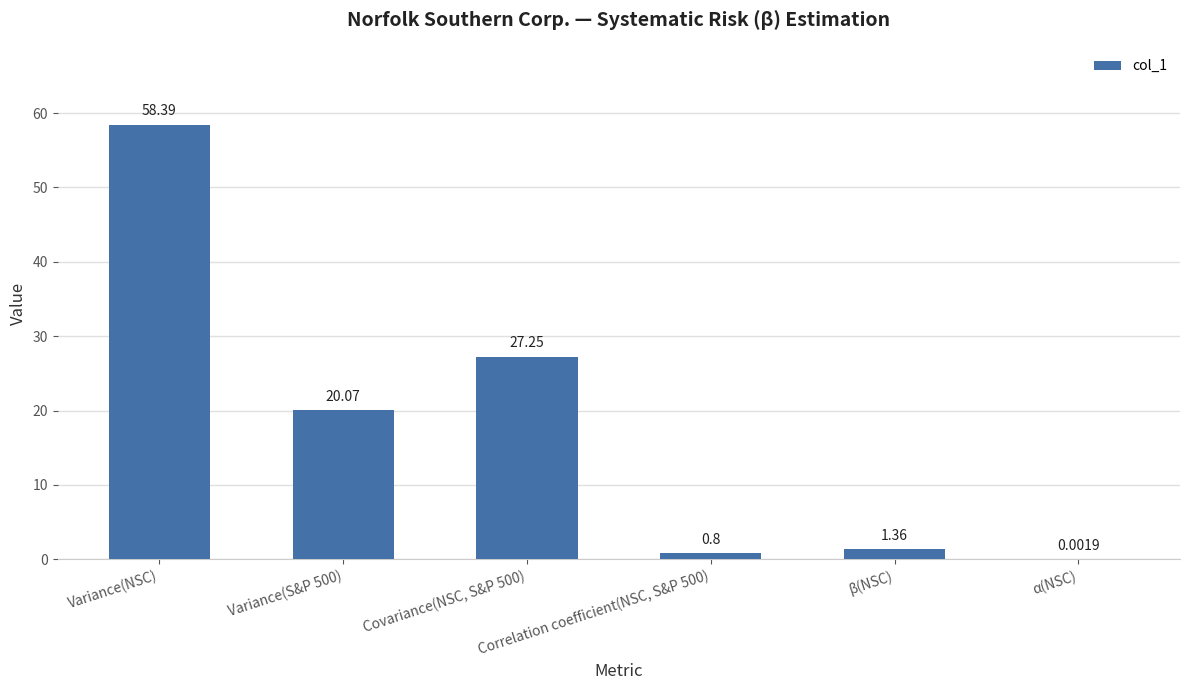

What is the sum of all values?

107.9